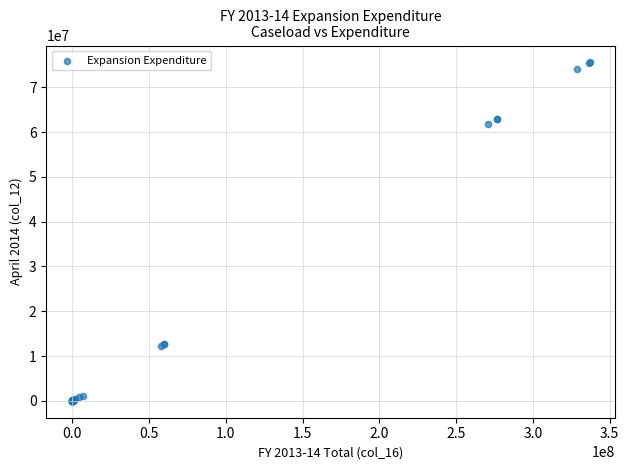

What Y value in the scatter plot is closest to 37769492?

61804746.1